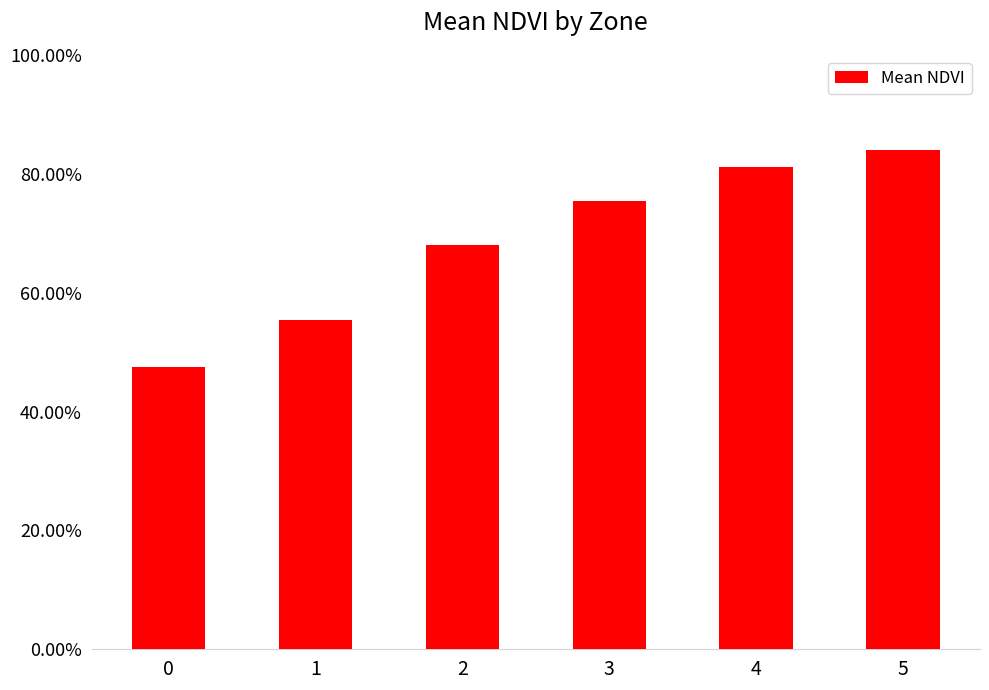

Are the bars grouped side by side (vs. stacked)?

No